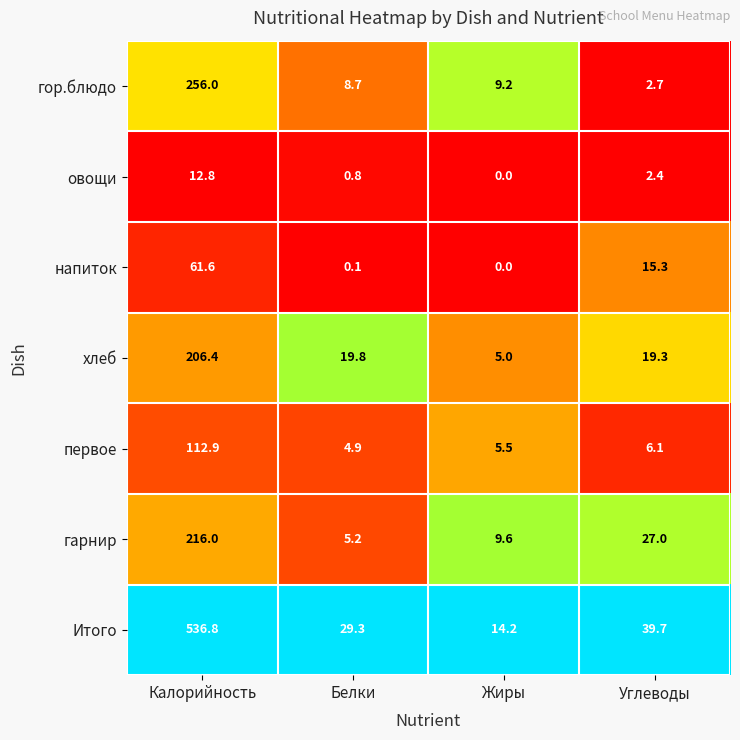

True or false: гор.блюдо has a value of 449.4 at Калорийность.

False